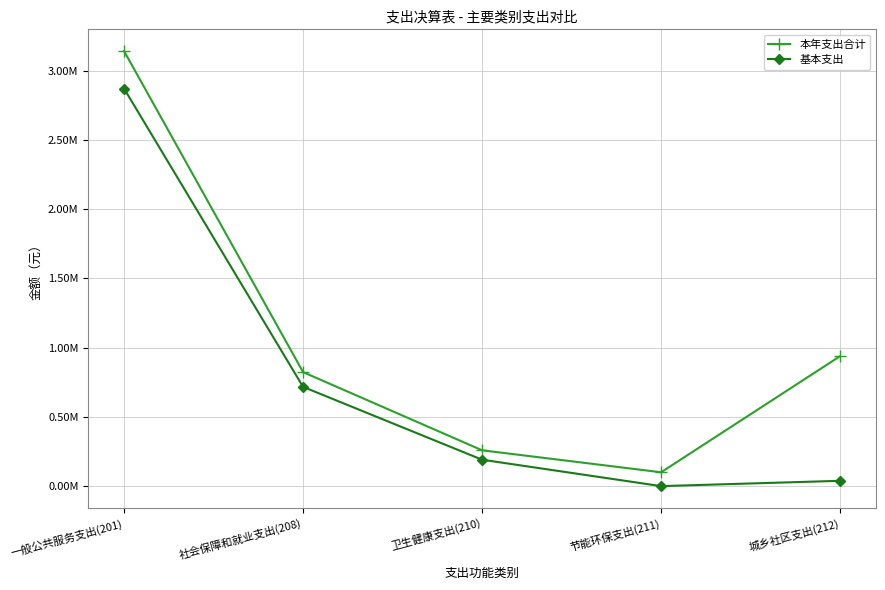

What is the sum of the 基本支出 values at 卫生健康支出(210) and 节能环保支出(211)?

190716.3